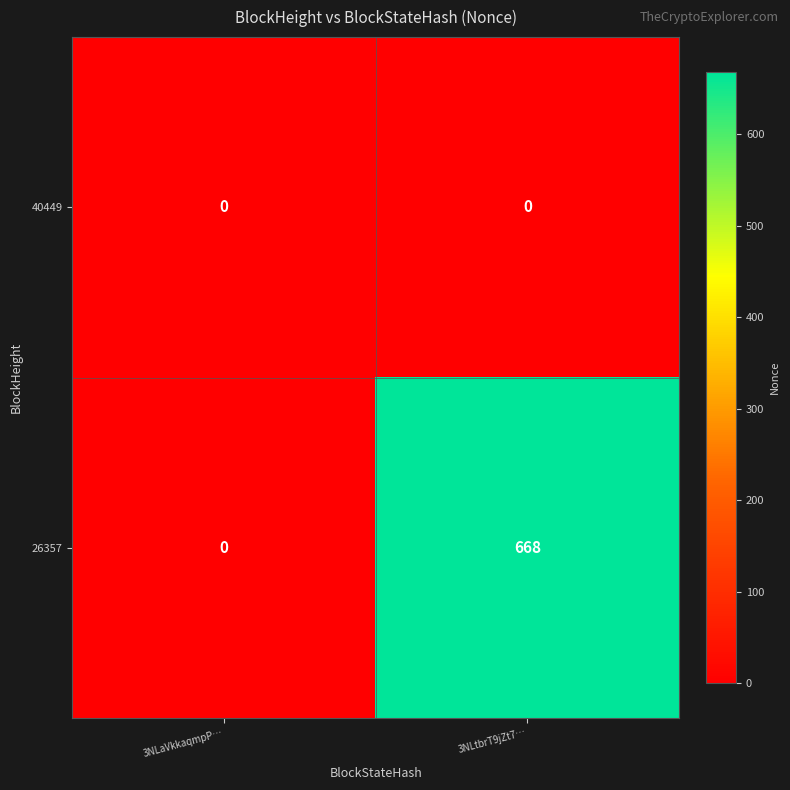

At how many categories does at least one series exceed 538?

1